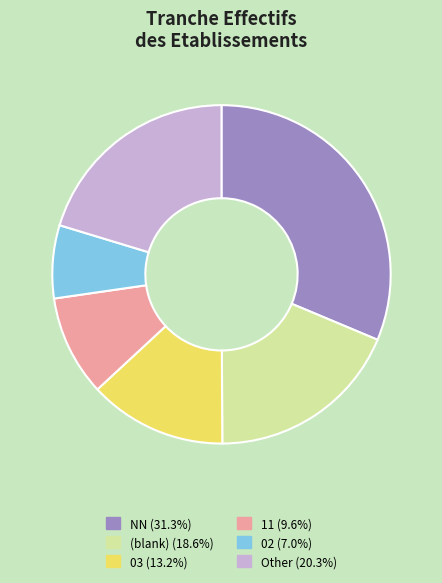

Is the sum of 11 (9.6%) and Other (20.3%) greater than half?

No